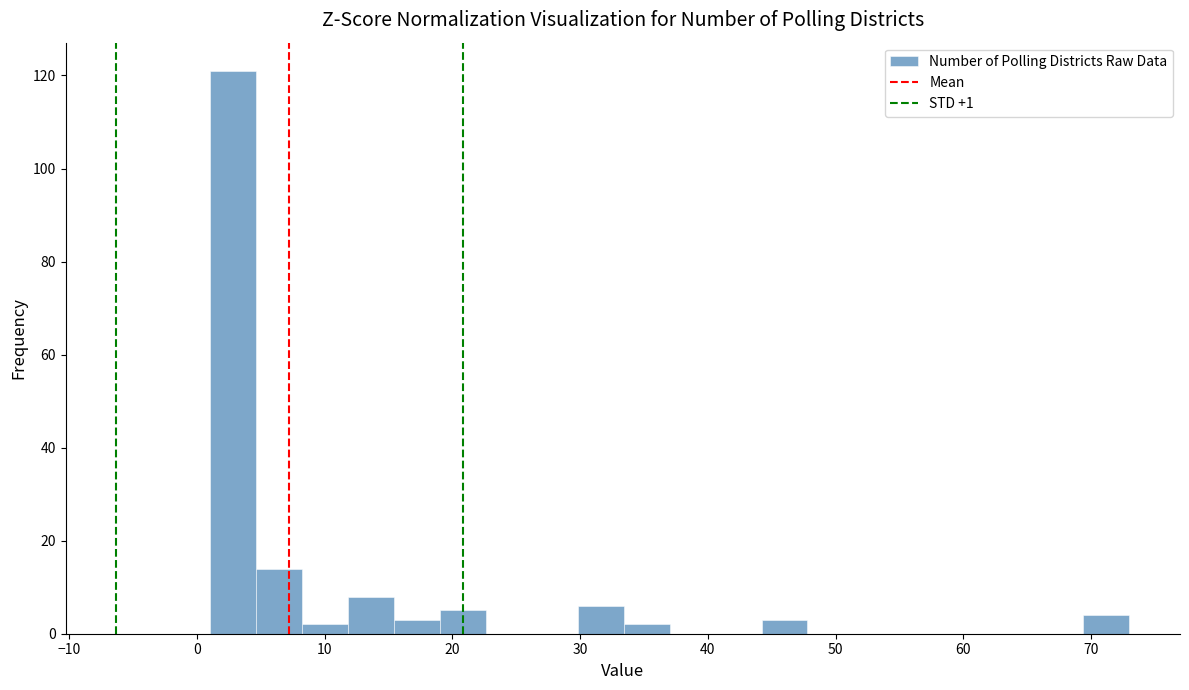

Around what value on the x-axis is the tallest bar? Give the approximate position of its centre, as read against the axis.

3